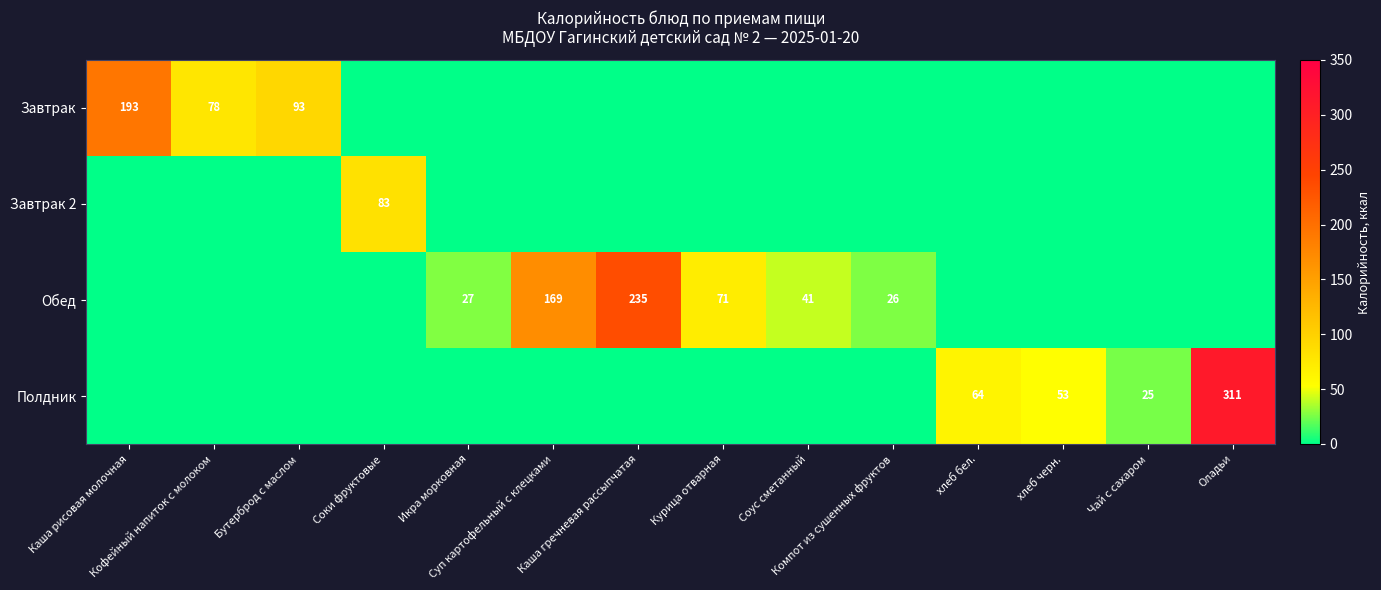

The Завтрак series shows 78 at Кофейный напиток с молоком. True or false?

True